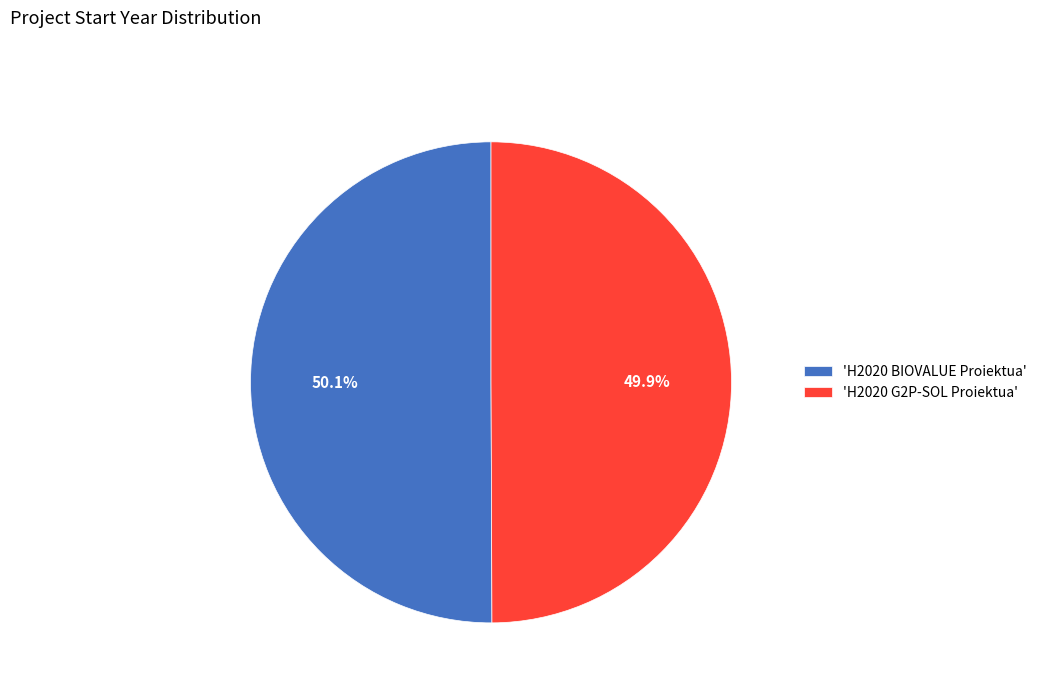

How many slices are in this pie chart?

2